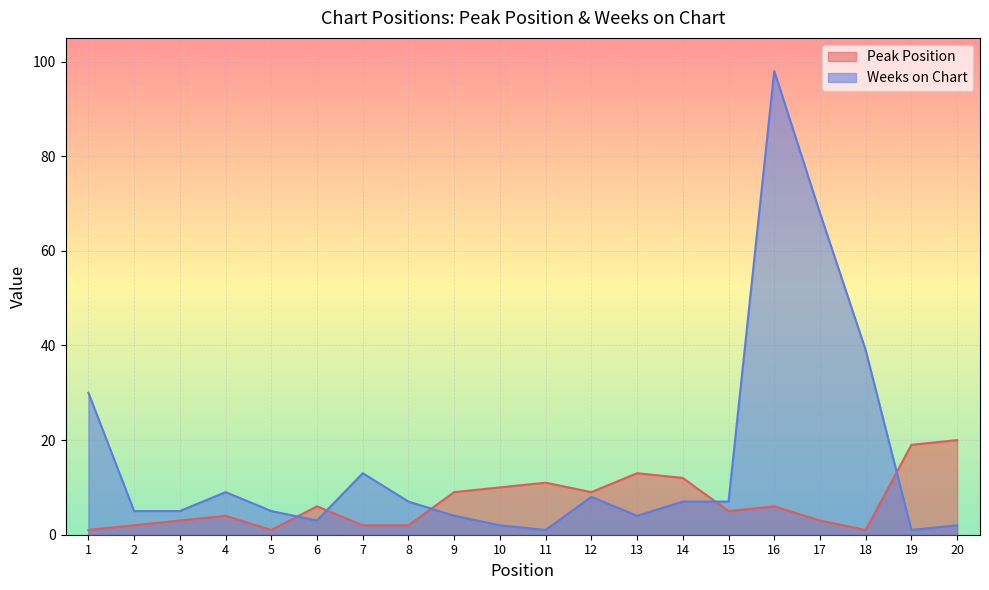

At which label is Weeks on Chart closest to 49?

18